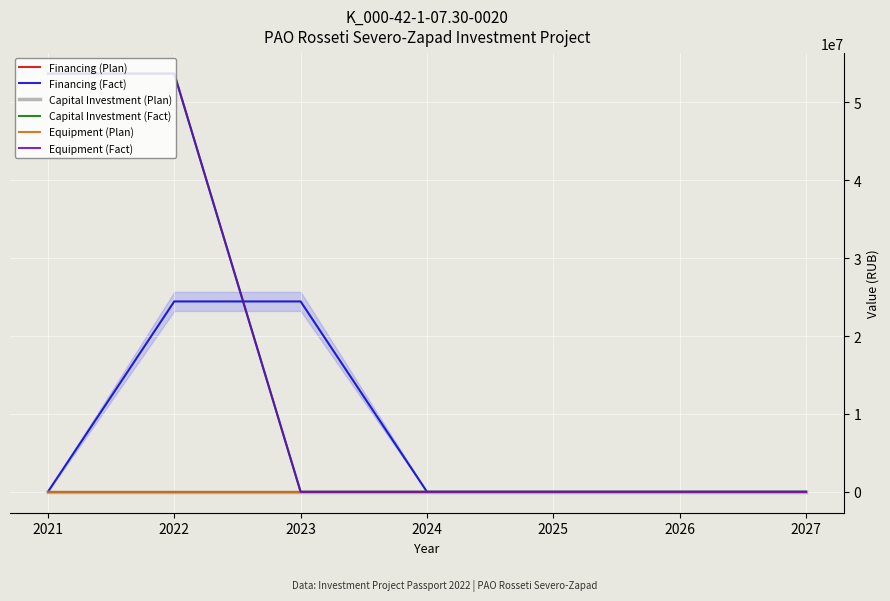

Is it true that Equipment (Plan) equals 2 at 2025?

False